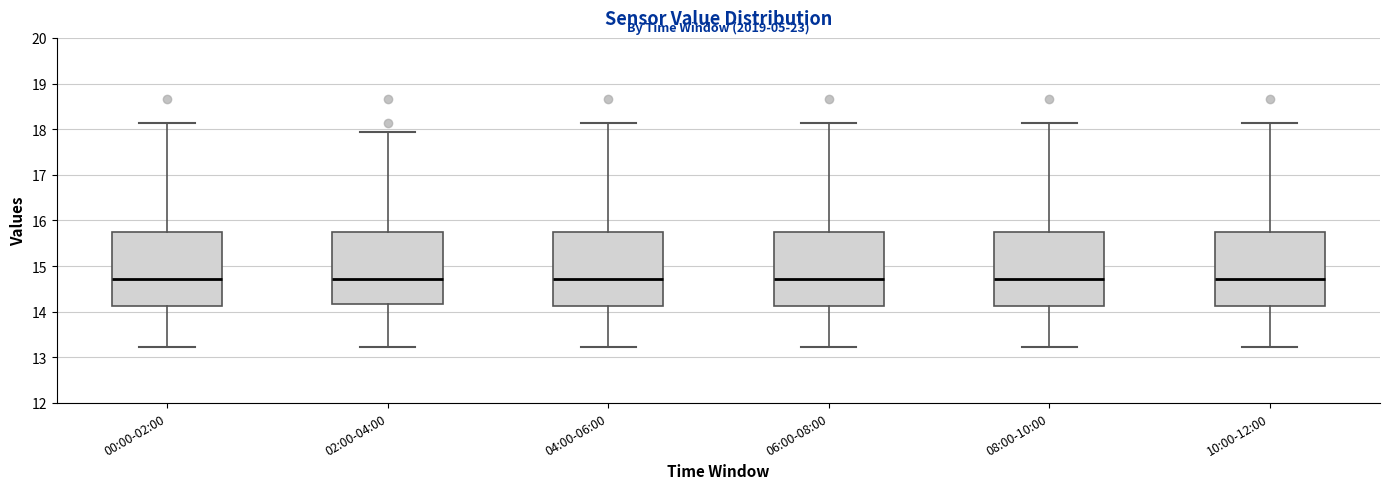

Reading left to right, read every box against the y-axis: the position of its median line, the range the box covers, and the ends of its whiskers. The values are not printed on the chart, so give them approximately, as read against the axis.

00:00-02:00: median 14.7, box 14.1 to 15.7, whiskers 13.2 to 18.1
02:00-04:00: median 14.7, box 14.2 to 15.7, whiskers 13.2 to 17.9
04:00-06:00: median 14.7, box 14.1 to 15.7, whiskers 13.2 to 18.1
06:00-08:00: median 14.7, box 14.1 to 15.7, whiskers 13.2 to 18.1
08:00-10:00: median 14.7, box 14.1 to 15.7, whiskers 13.2 to 18.1
10:00-12:00: median 14.7, box 14.1 to 15.7, whiskers 13.2 to 18.1